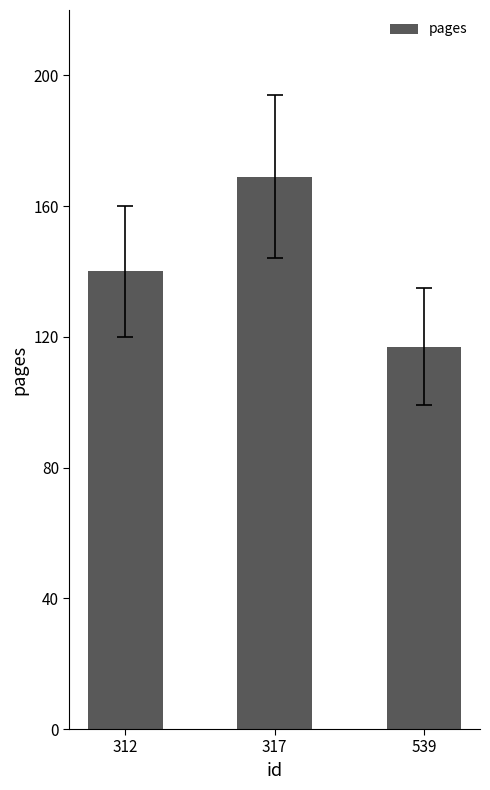

At which category does the chart reach its minimum across all series?

539